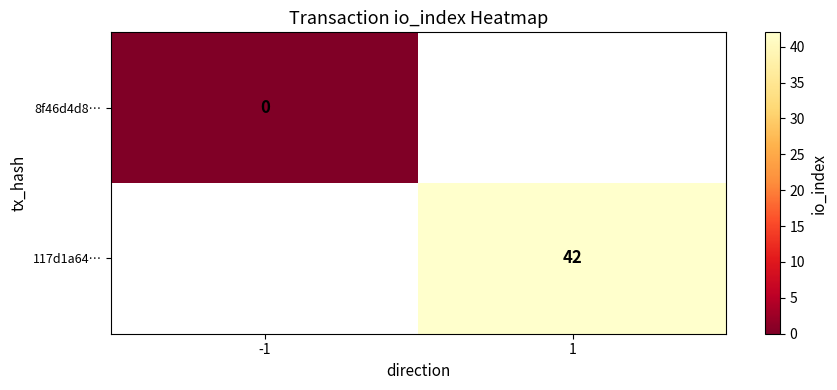

At how many categories does at least one series exceed 4?

1